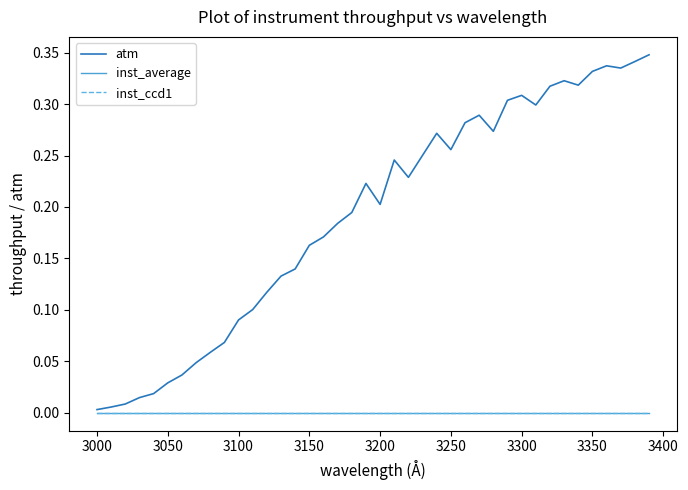

Does the chart display data point markers on the line(s)?

No